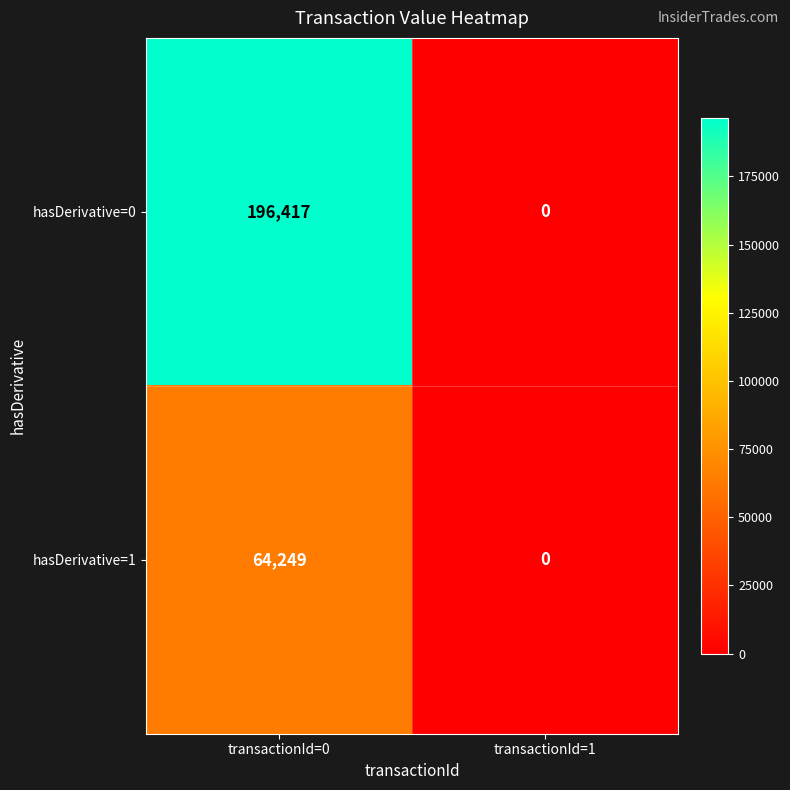

At which category is the sum across all series the highest?

transactionId=0